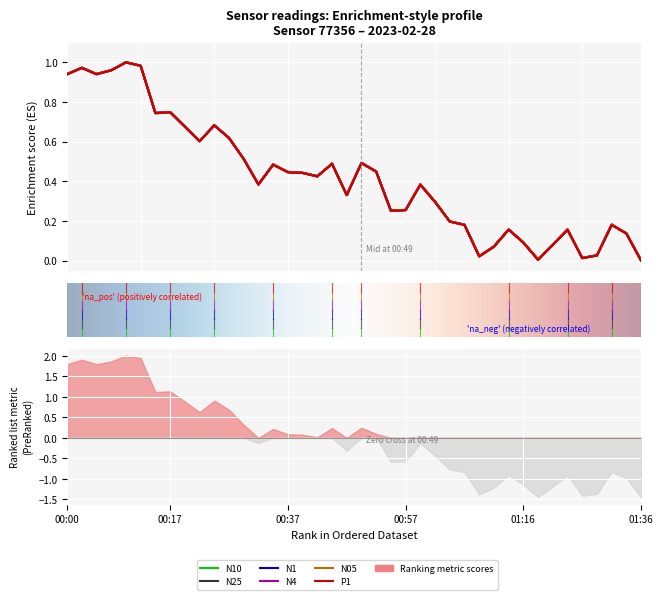

What is the sum of the N4 values at 00:42 and 00:15?

1.2